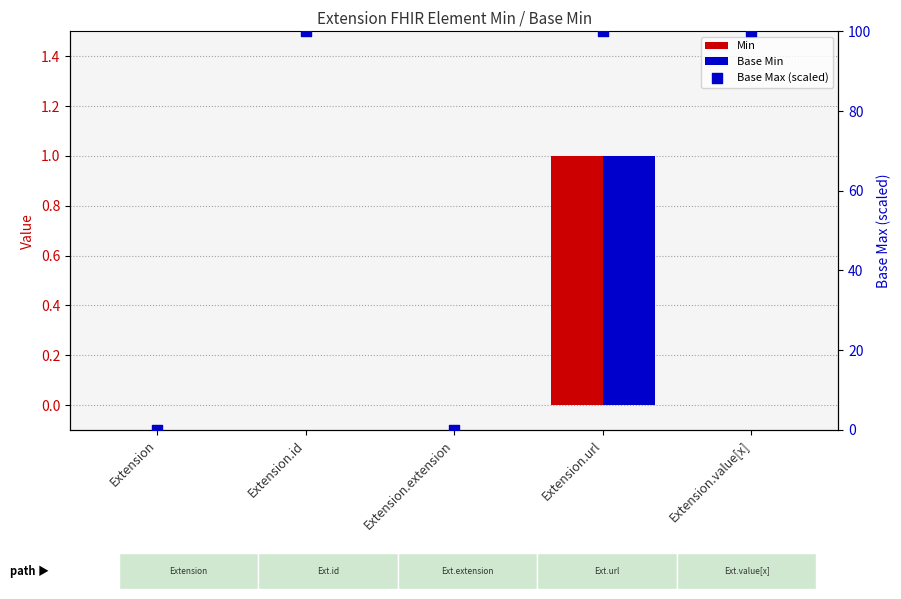

Which series reaches the maximum Y coordinate?

Base Max (scaled)